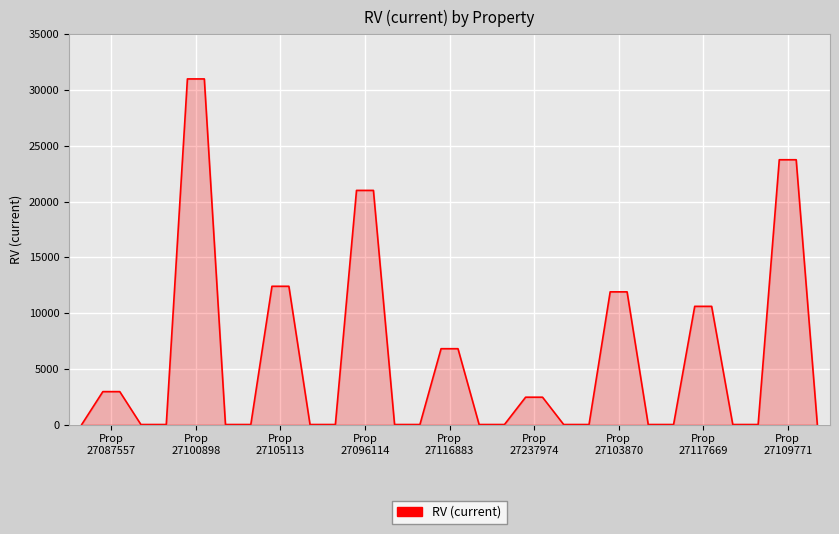

What is the average value?

8190